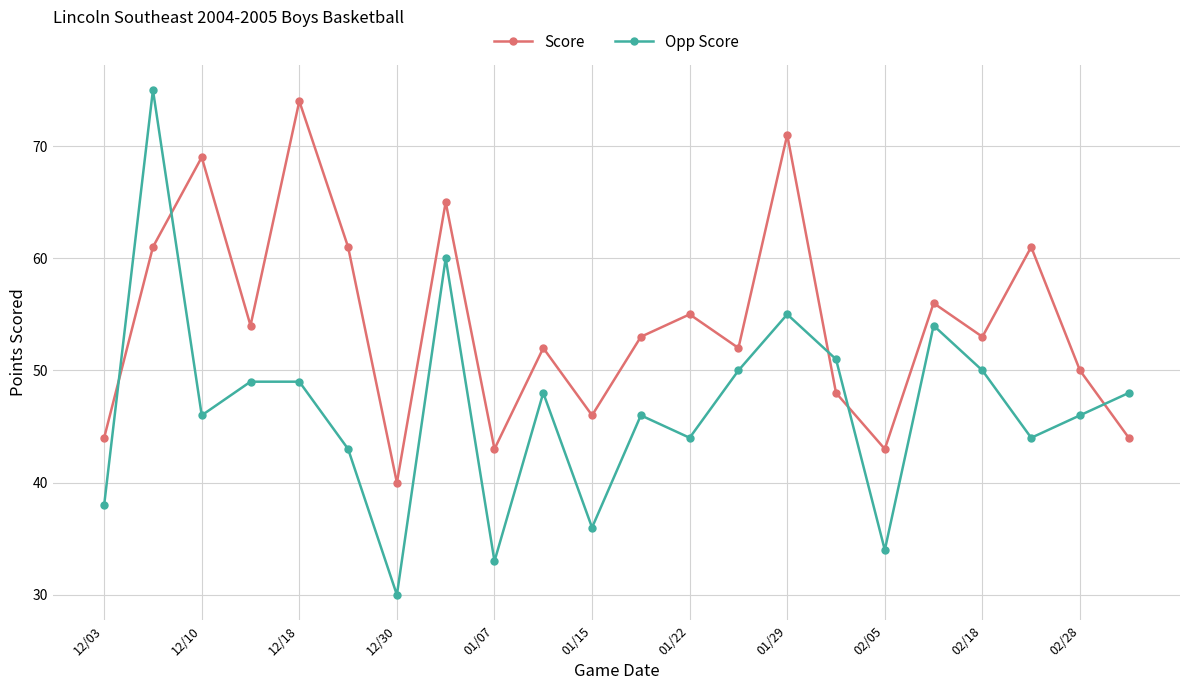

What is the value of the Score point at the 19th from the left?

53